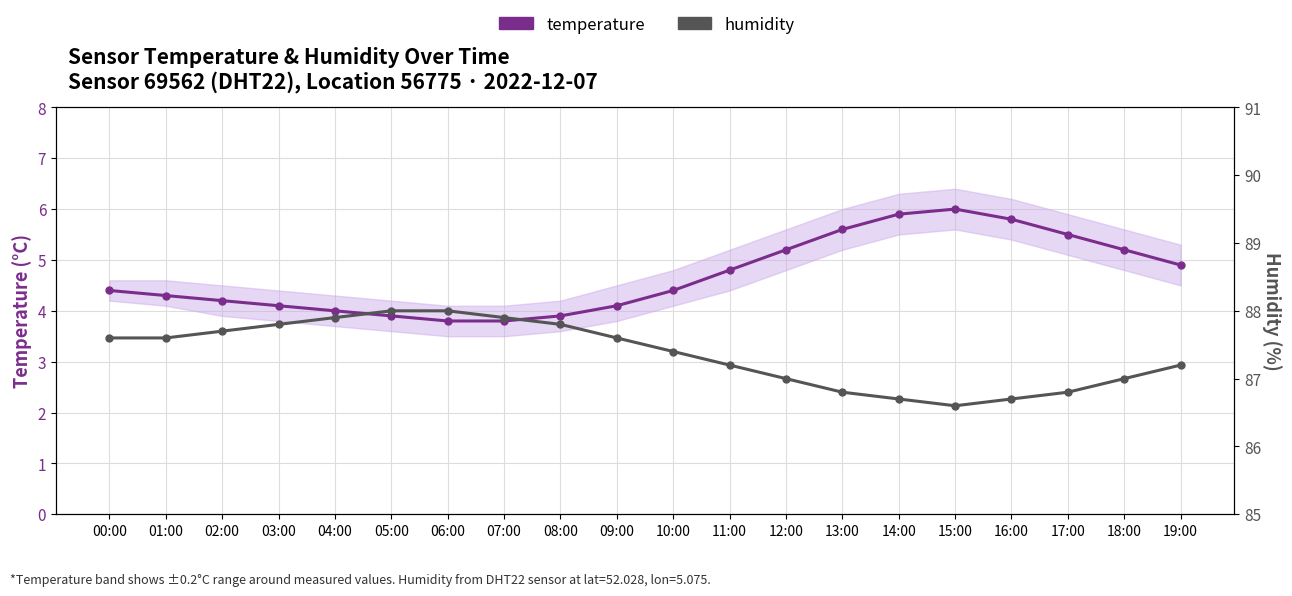

The humidity series shows 35.5 at 01:00. True or false?

False